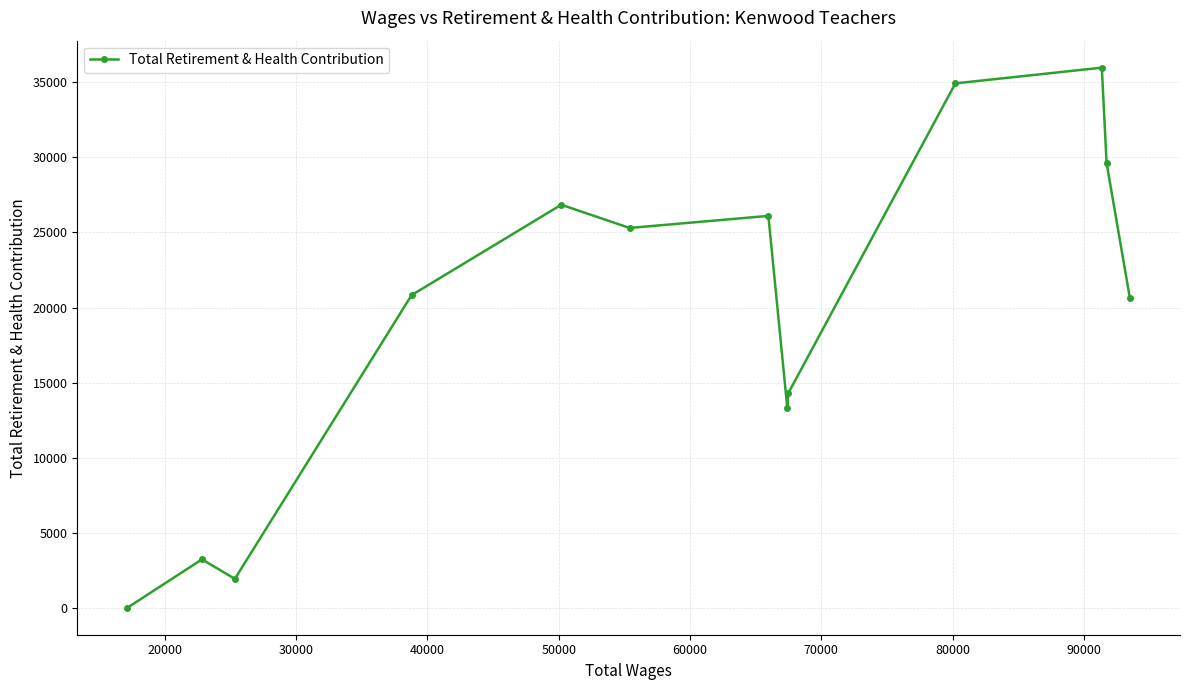

What is the difference between the maximum and second lowest values?

34059